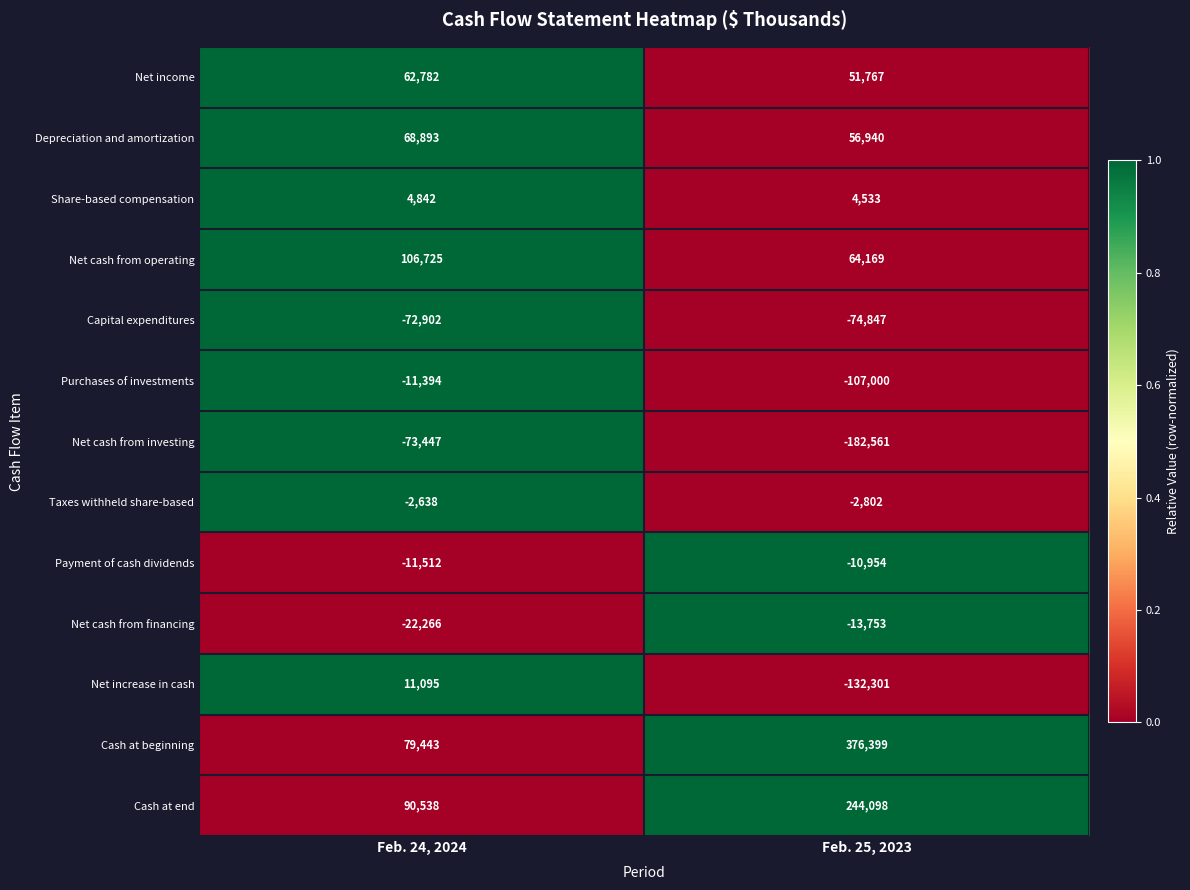

Which category has the lowest value across all series?

Feb. 25, 2023